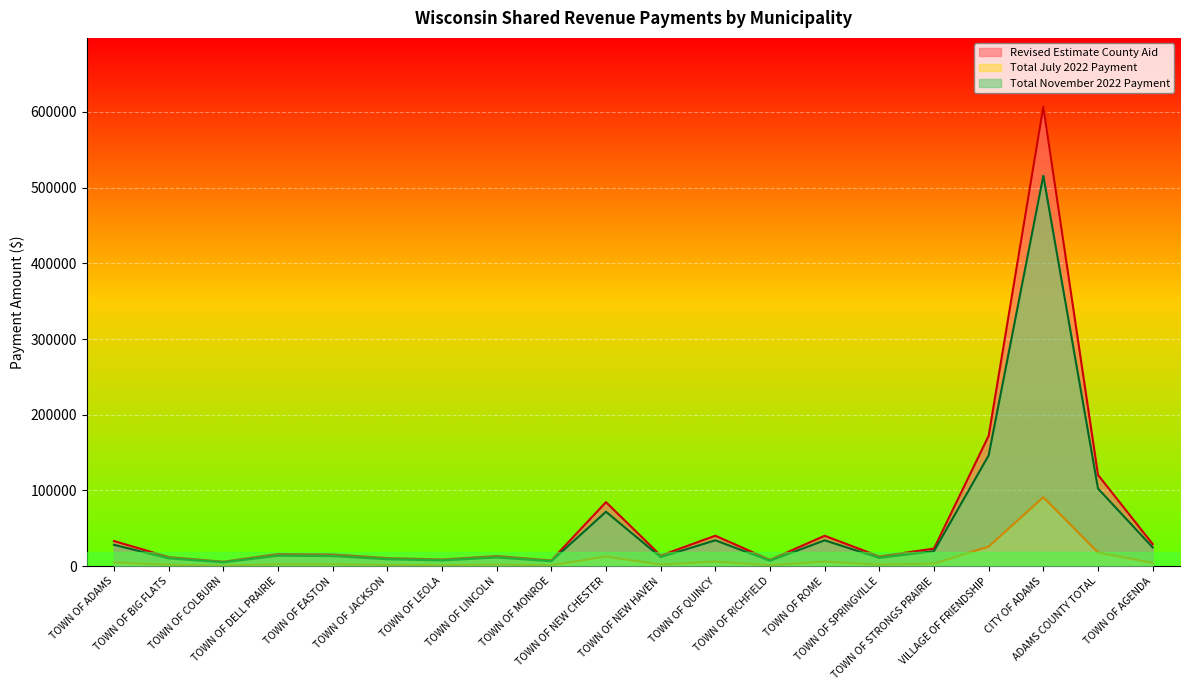

True or false: Revised Estimate County Aid and Total July 2022 Payment cross at least once.

False